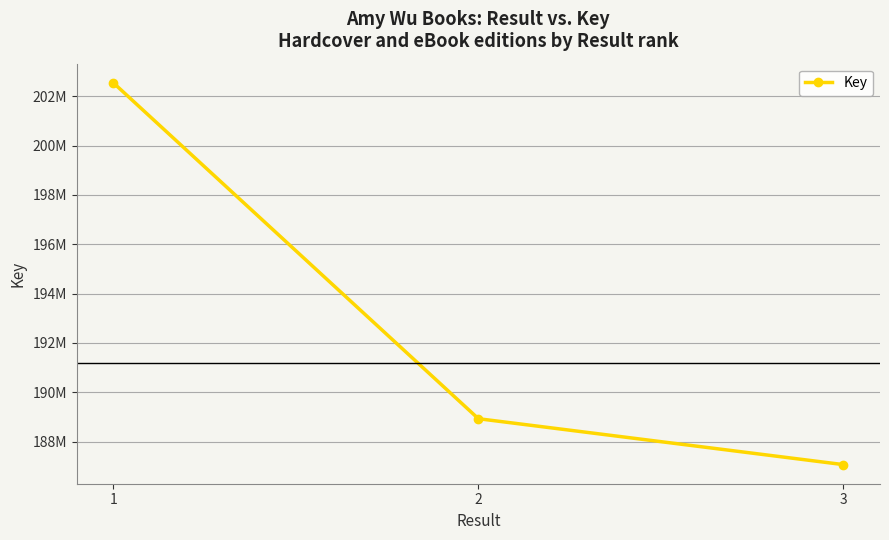

Is this an area chart (filled region under the line)?

No